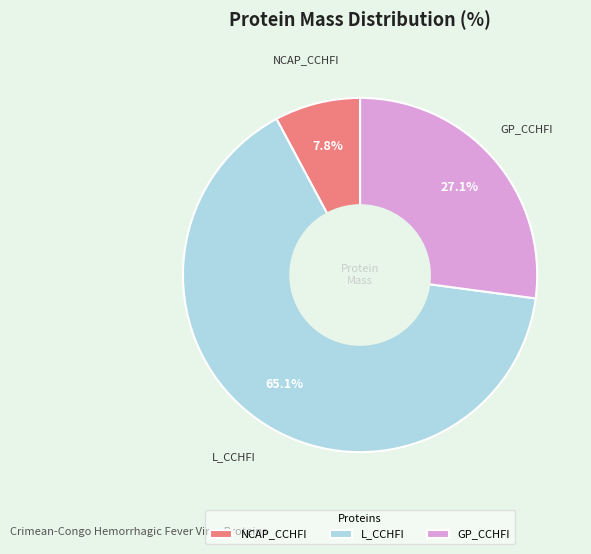

What percentage is the NCAP_CCHFI slice, to the nearest percent?

8%